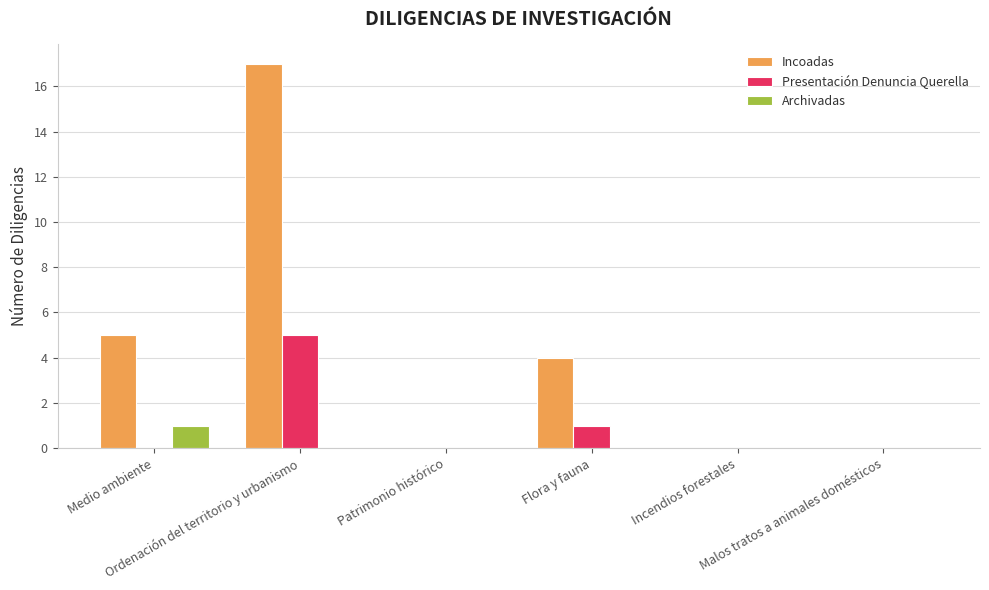

What is the maximum value shown in the chart?

17